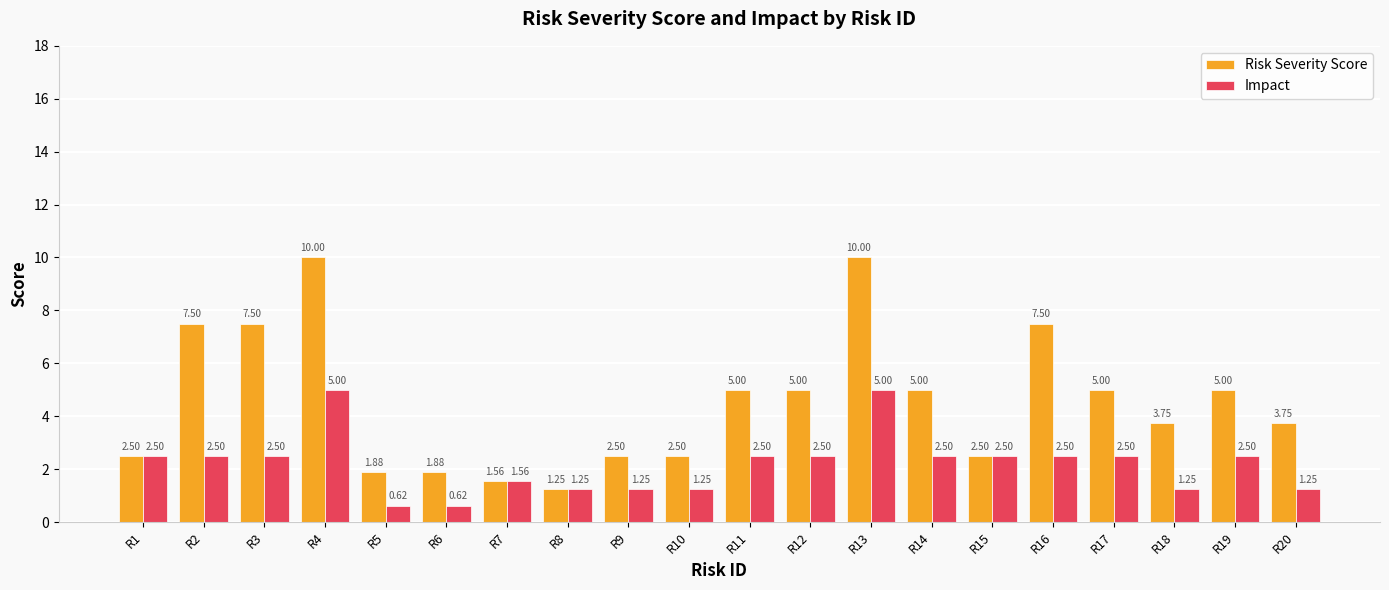

What is the highest value of the Impact series?

5.0